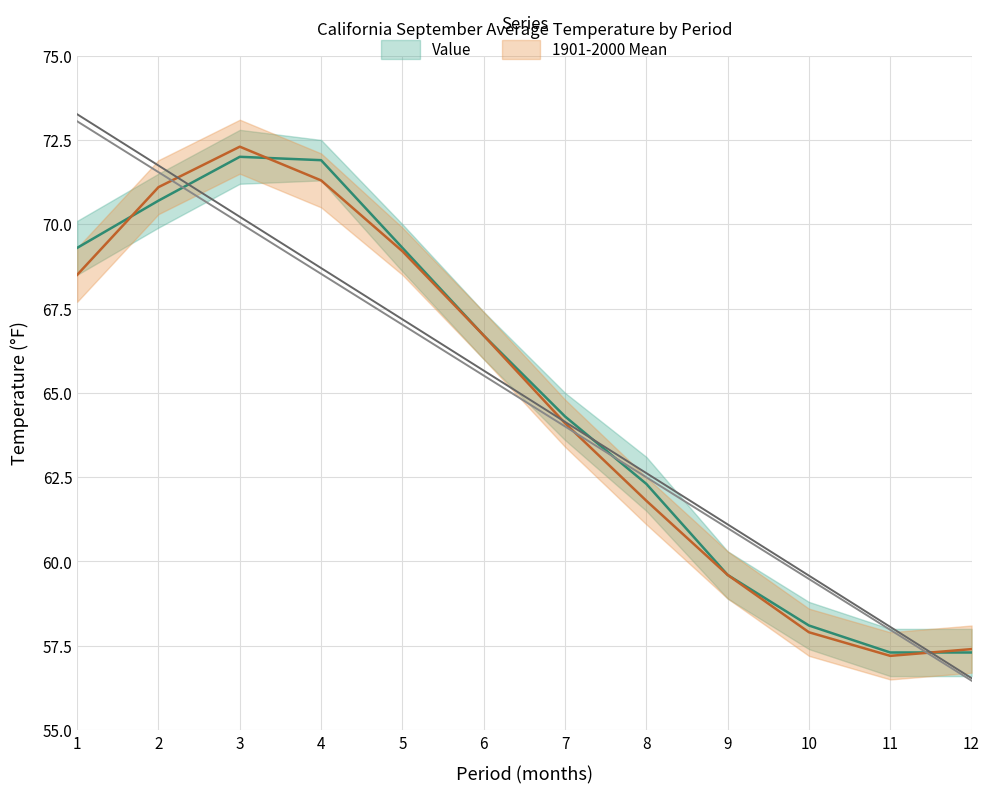

Read the Mean_upper value at 2.

71.9